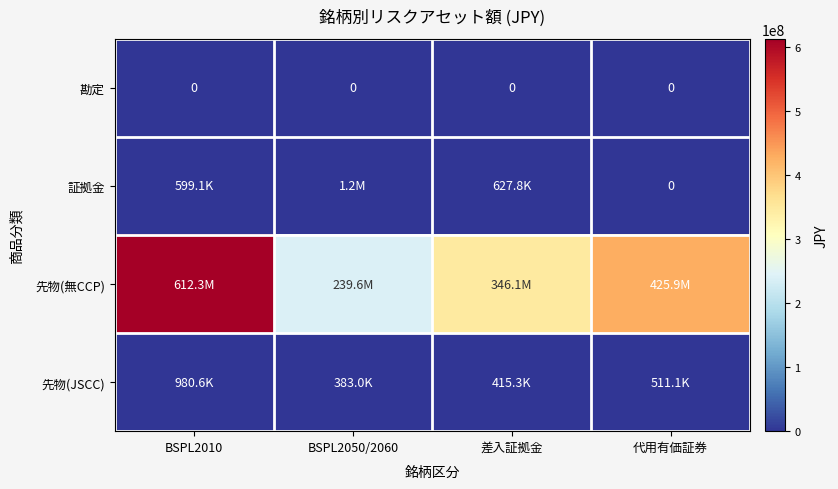

What is the difference between the highest and lowest values at BSPL2010?

612260000.0